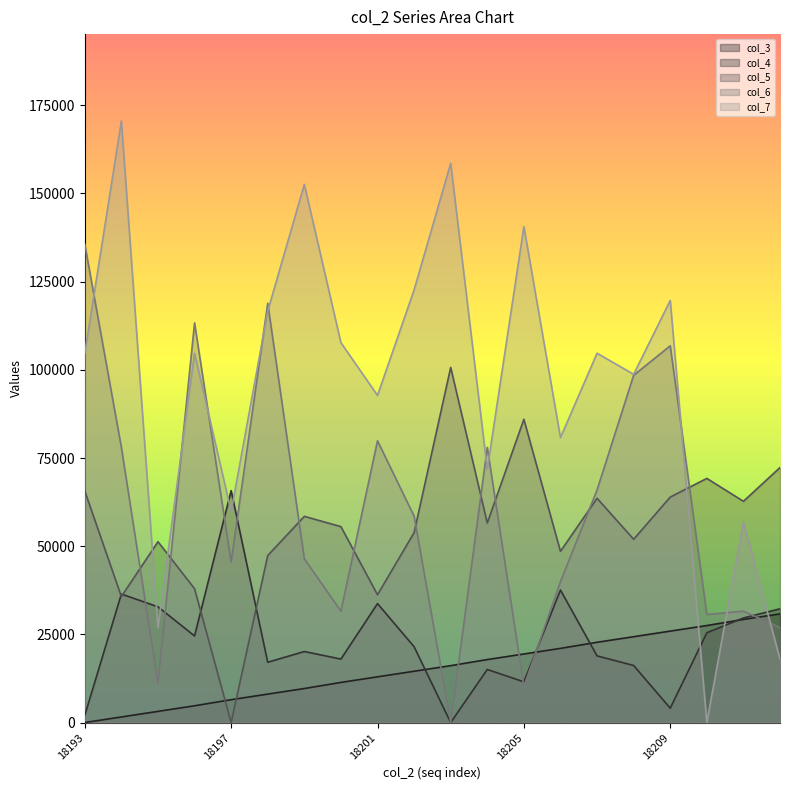

Where does the col_3 series first go above 16129?

18203